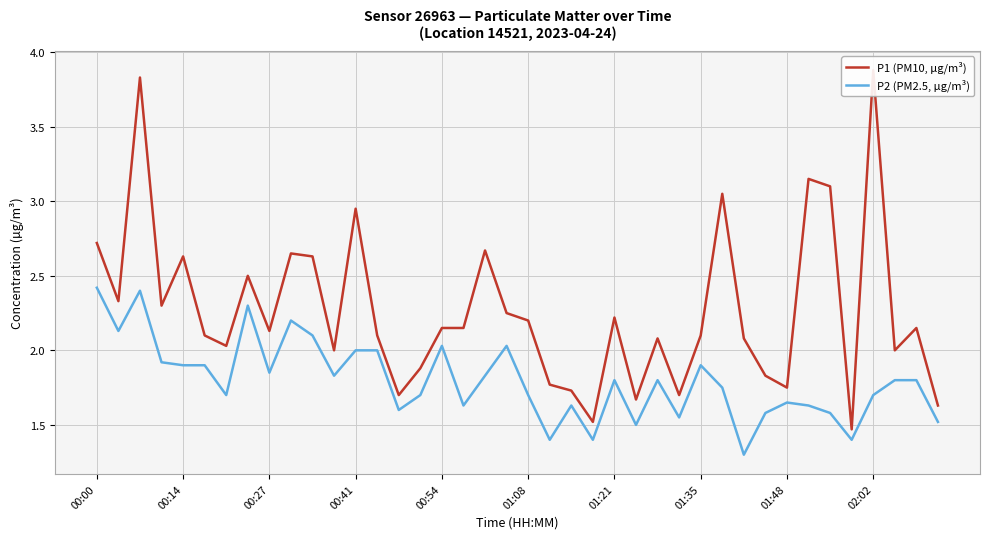

What is the average value of the P1 (PM10, µg/m³) series?

2.3